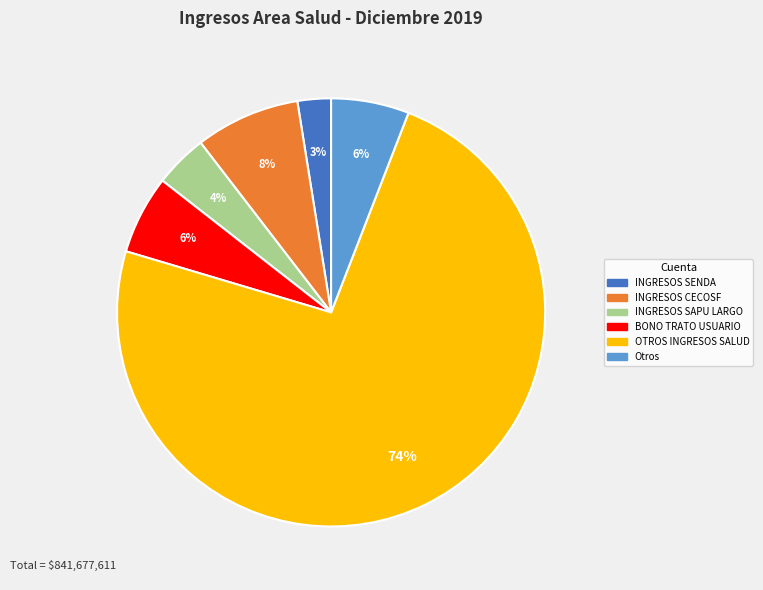

To the nearest percent, what is the average slice percentage?

17%